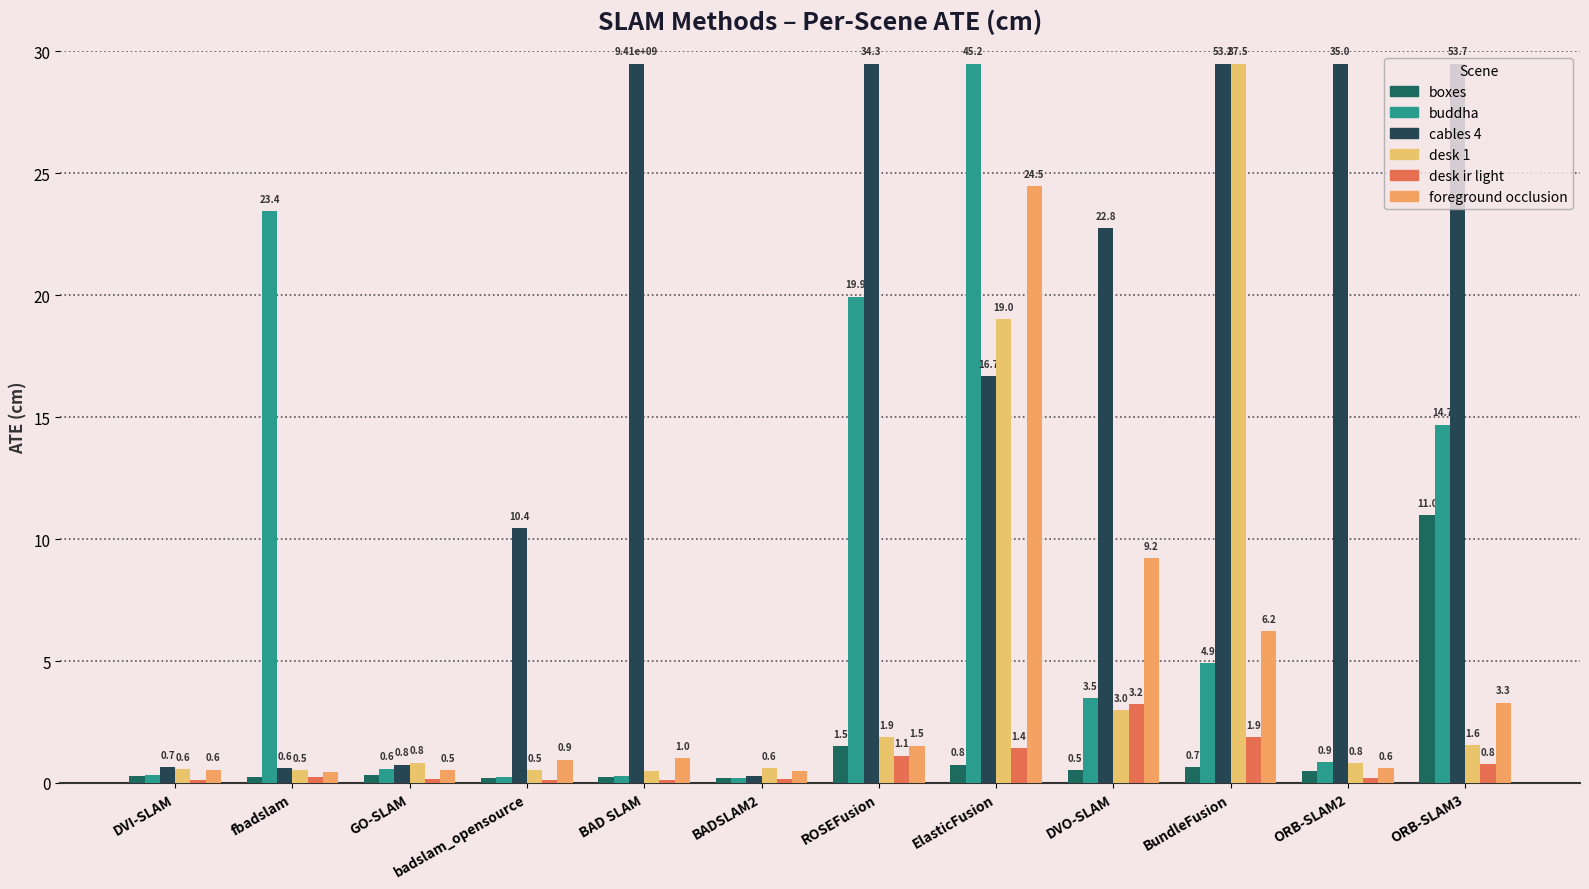

Is it true that foreground occlusion equals 0.9 at ORB-SLAM2?

False